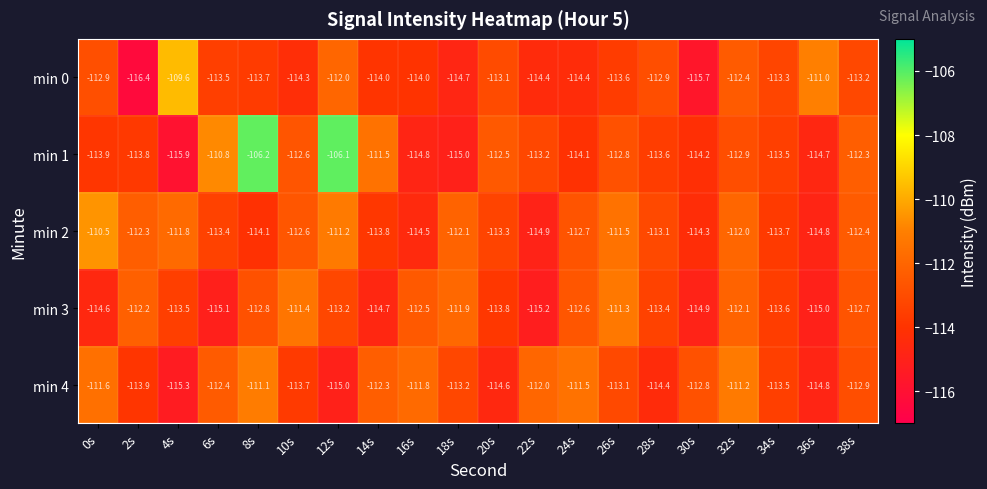

How many data points in min 4 are less than -112?

14